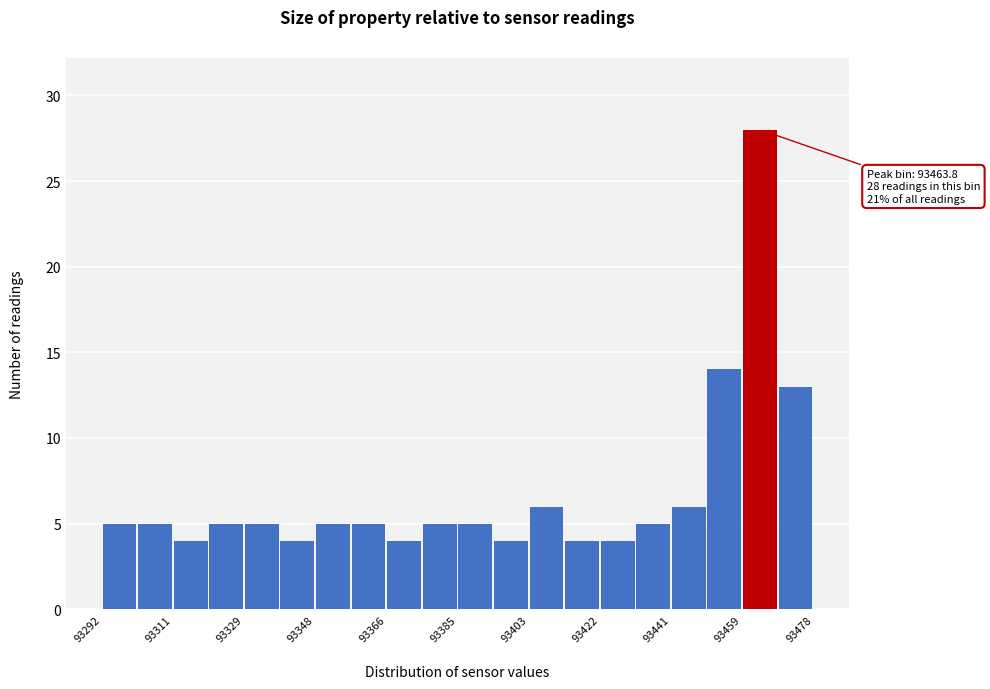

Which range on the x-axis has the tallest bar?

93460 to 93468